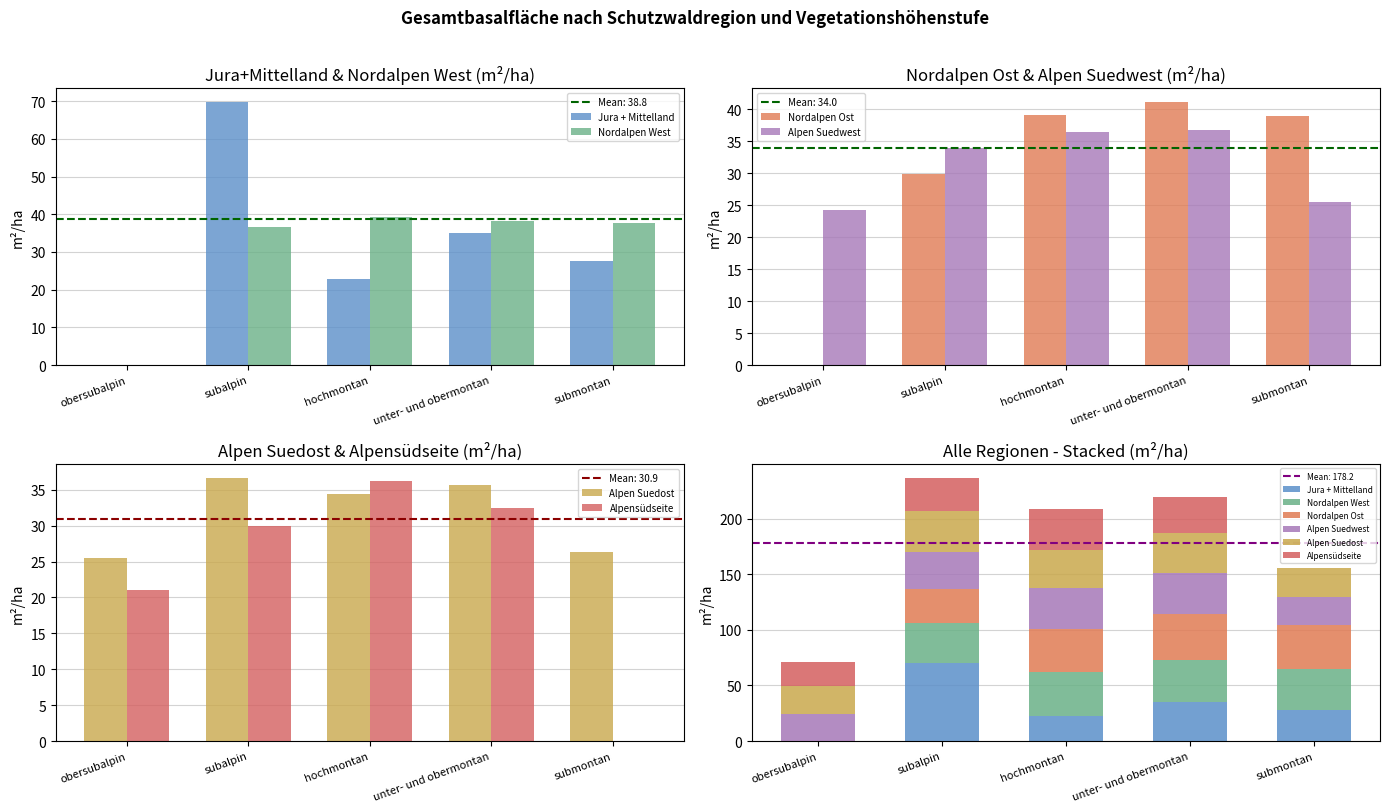

What is the label of the 2nd bar from the left?

subalpin